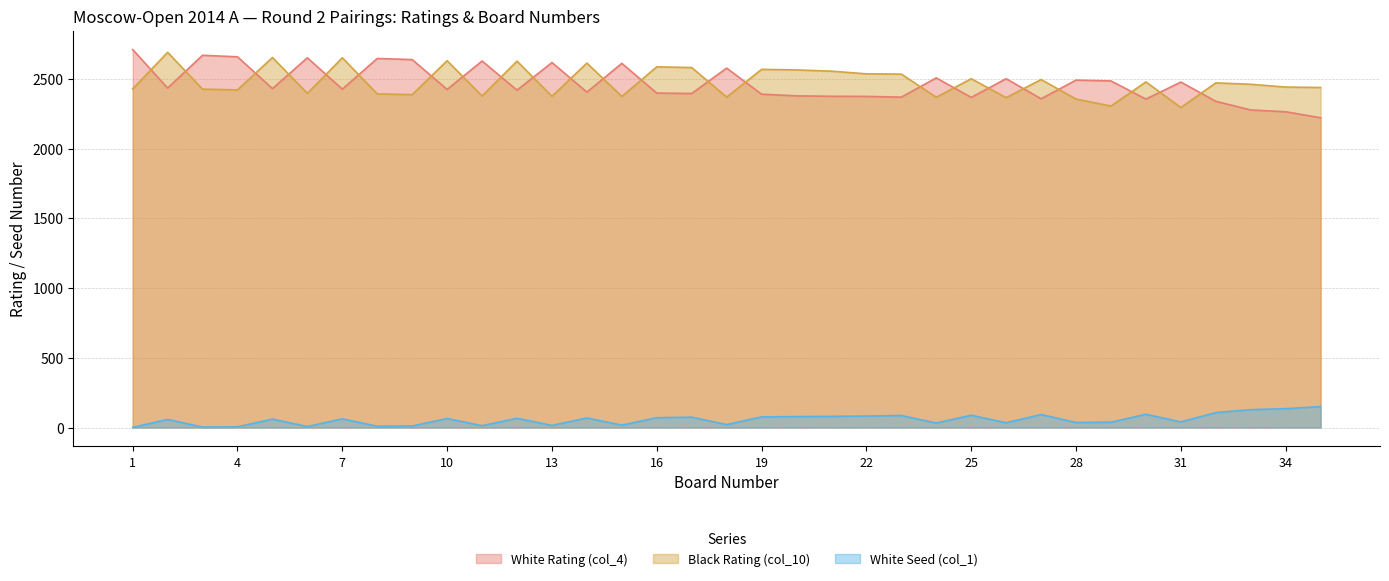

What is the value of the Black Rating (col_10) point at the 27th from the left?

2495